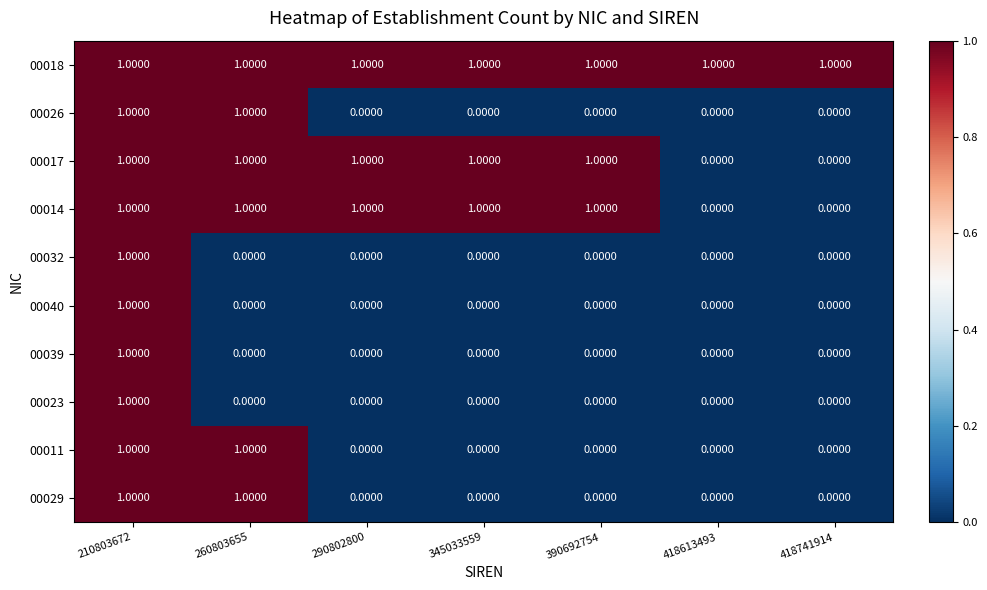

Which series has the largest total across all categories?

00018